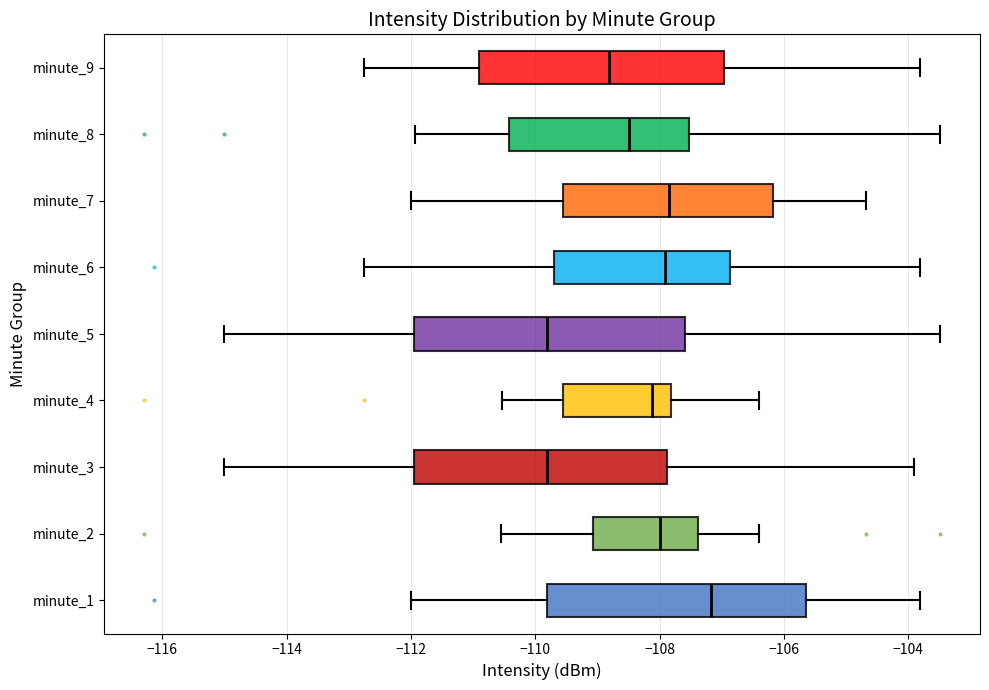

Where is the left edge of the box for minute_4 on the x-axis? The values are not printed on the chart, so give them approximately, as read against the axis.

-109.6